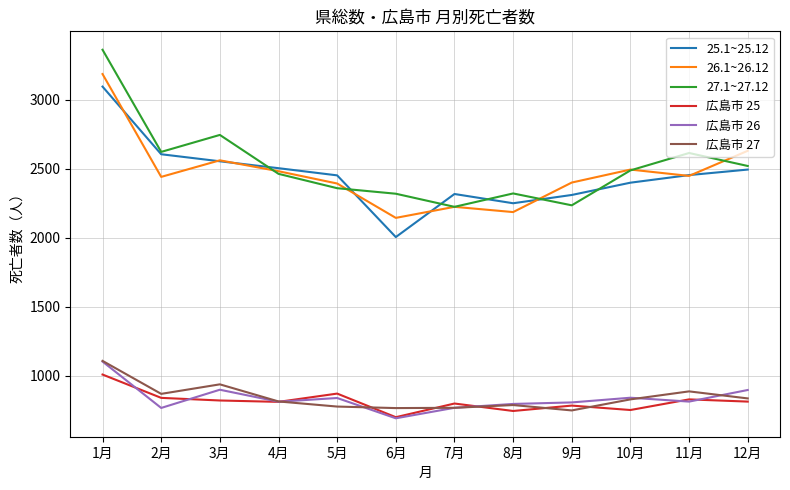

Which series has the widest spread of values?

27.1~27.12